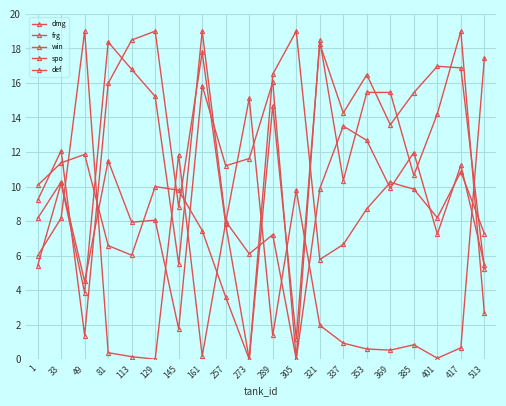

Reading right to left, extract all data points from this chart.

dmg: 513=17.4	417=0.7	401=0.1	385=0.8	369=0.5	353=0.6	337=0.9	321=2.0	305=9.8	289=1.4	273=15.1	257=7.9	161=0.2	145=11.8	129=0.0	113=0.1	81=0.4	49=19.0	33=8.2	1=6.0
frg: 513=5.5	417=11.2	401=7.2	385=12.0	369=9.9	353=12.7	337=13.5	321=9.9	305=0.0	289=7.2	273=6.1	257=8.0	161=19.0	145=5.5	129=15.2	113=16.8	81=18.4	49=3.9	33=10.2	1=5.4
win: 513=5.2	417=16.9	401=17.0	385=15.4	369=13.6	353=16.5	337=14.3	321=18.3	305=1.2	289=14.7	273=0.0	257=7.8	161=17.8	145=8.8	129=19.0	113=18.5	81=16.0	49=1.4	33=12.1	1=9.2
spo: 513=7.3	417=10.9	401=8.2	385=9.8	369=10.2	353=8.7	337=6.6	321=5.8	305=19.0	289=16.5	273=0.0	257=3.6	161=7.5	145=9.8	129=10.0	113=6.0	81=6.6	49=11.9	33=11.4	1=10.1
def: 513=2.7	417=19.0	401=14.2	385=10.6	369=15.5	353=15.5	337=10.3	321=18.5	305=0.0	289=16.0	273=11.6	257=11.2	161=15.8	145=1.8	129=8.1	113=7.9	81=11.5	49=4.5	33=10.3	1=8.2